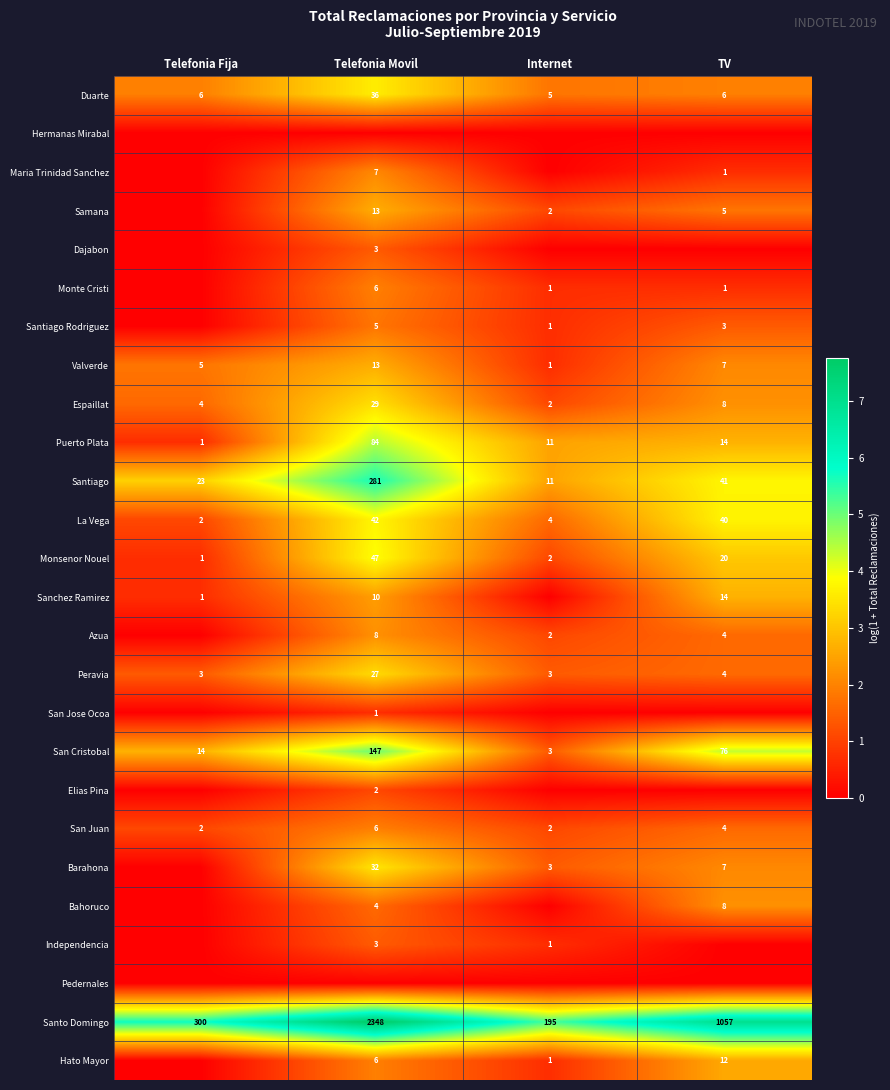

What is the sum of the San Cristobal values at Telefonia Fija and Internet?

17